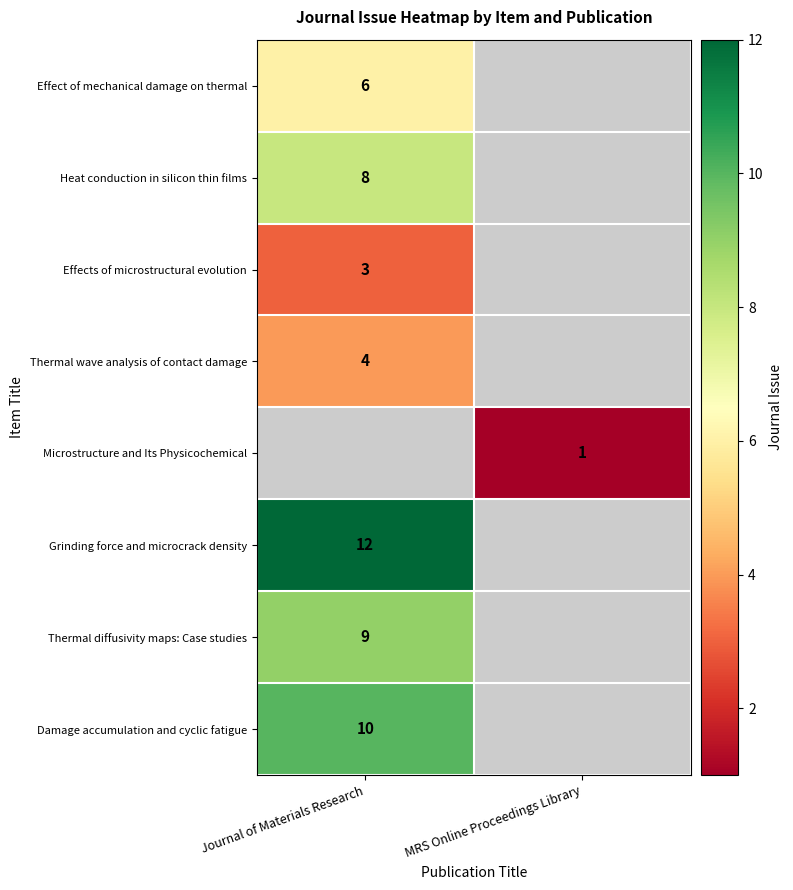

True or false: Effect of mechanical damage on thermal has a value of 6 at Journal of Materials Research.

True